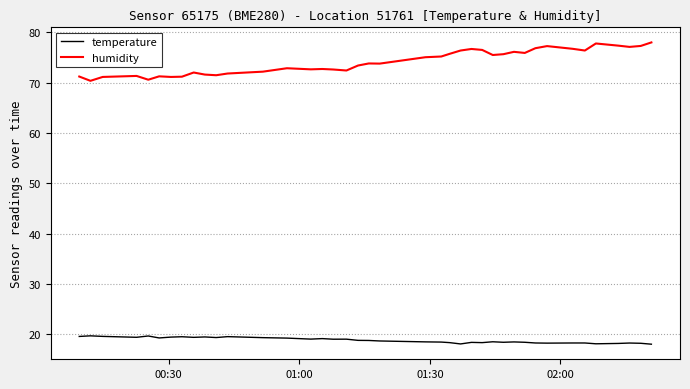

True or false: temperature and humidity cross at least once.

False